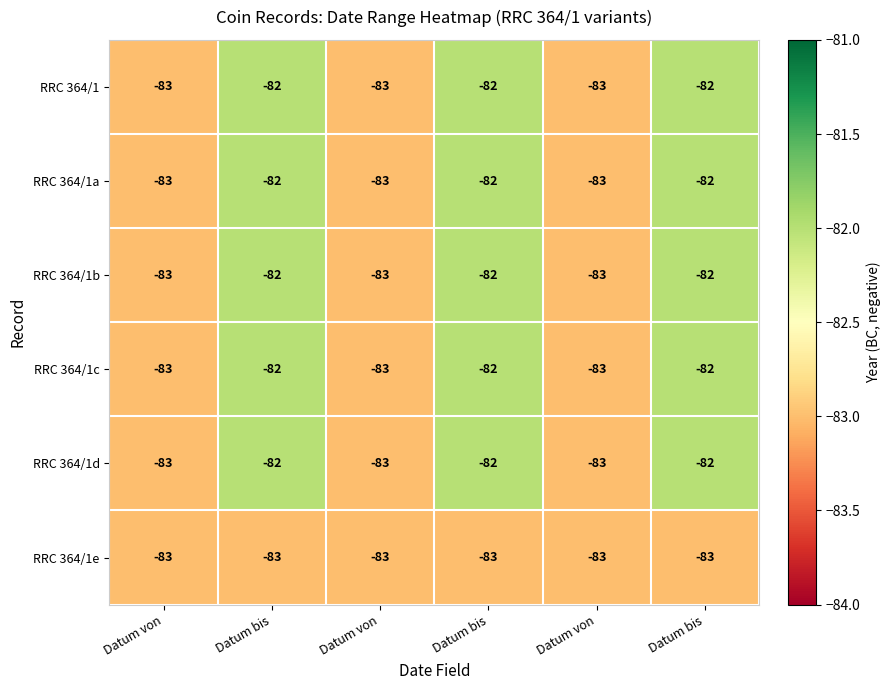

What is the total value across all series at Datum bis?

-493